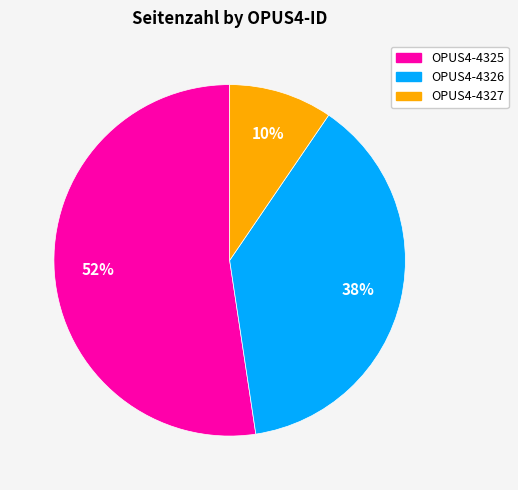

Which slice is the largest?

OPUS4-4325